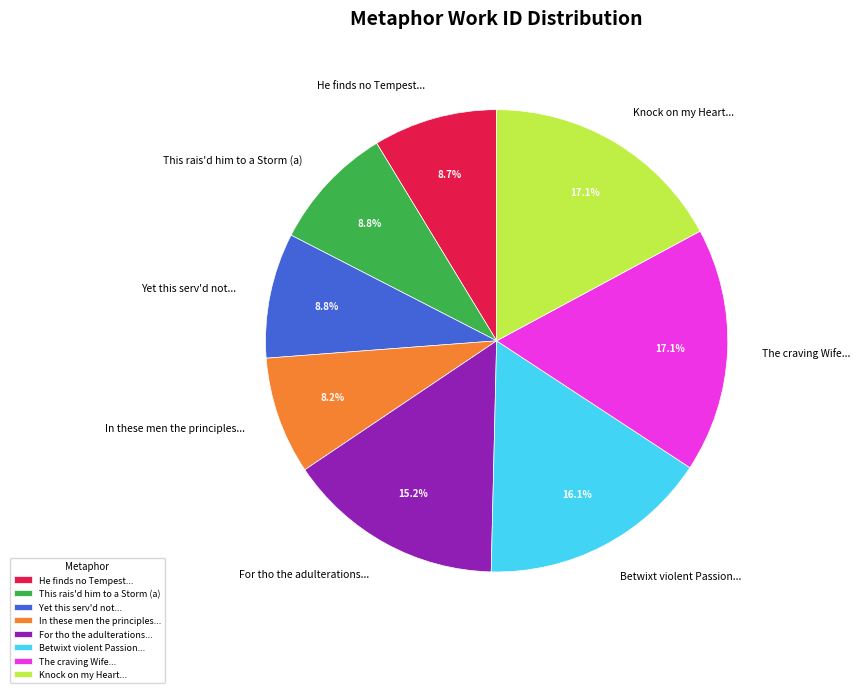

What percentage is NOT represented by He finds no Tempest...?

91.3%